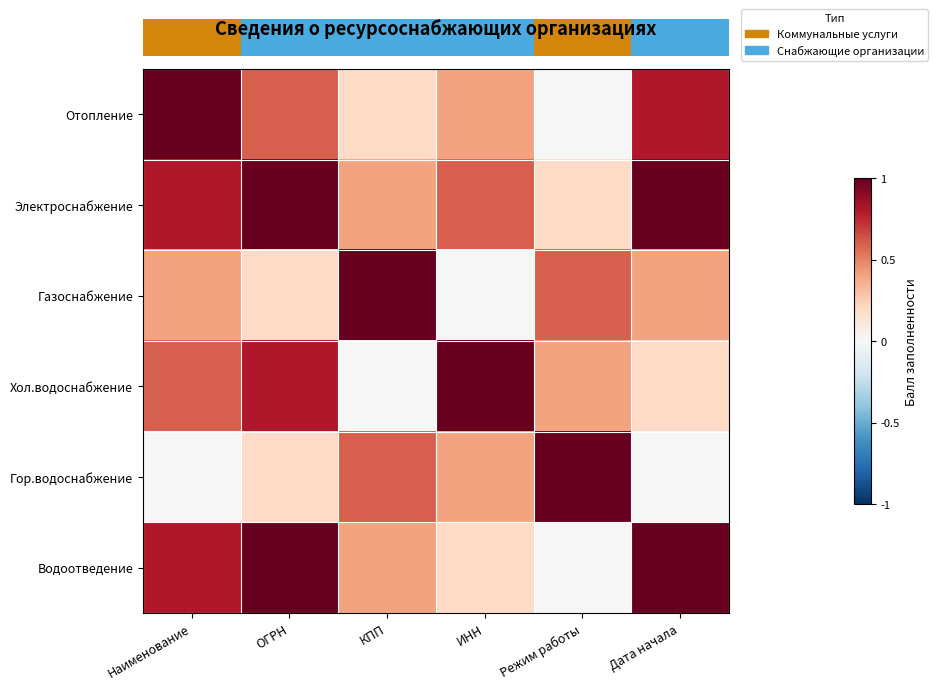

Reading right to left, list all the values displayed in this chart.

Отопление: Дата начала=0.8	Режим работы=0.0	ИНН=0.4	КПП=0.2	ОГРН=0.6	Наименование=1.0
Электроснабжение: Дата начала=1.0	Режим работы=0.2	ИНН=0.6	КПП=0.4	ОГРН=1.0	Наименование=0.8
Газоснабжение: Дата начала=0.4	Режим работы=0.6	ИНН=0.0	КПП=1.0	ОГРН=0.2	Наименование=0.4
Хол.водоснабжение: Дата начала=0.2	Режим работы=0.4	ИНН=1.0	КПП=0.0	ОГРН=0.8	Наименование=0.6
Гор.водоснабжение: Дата начала=0.0	Режим работы=1.0	ИНН=0.4	КПП=0.6	ОГРН=0.2	Наименование=0.0
Водоотведение: Дата начала=1.0	Режим работы=0.0	ИНН=0.2	КПП=0.4	ОГРН=1.0	Наименование=0.8